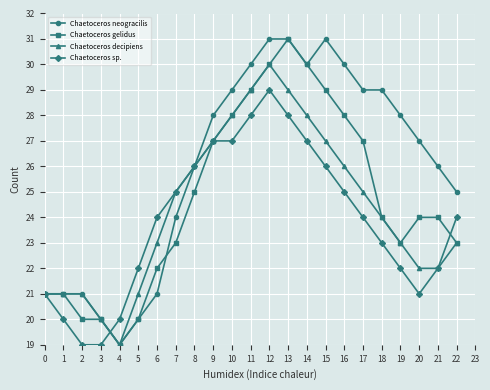

Which category has the lowest value in the Chaetoceros decipiens series?

4